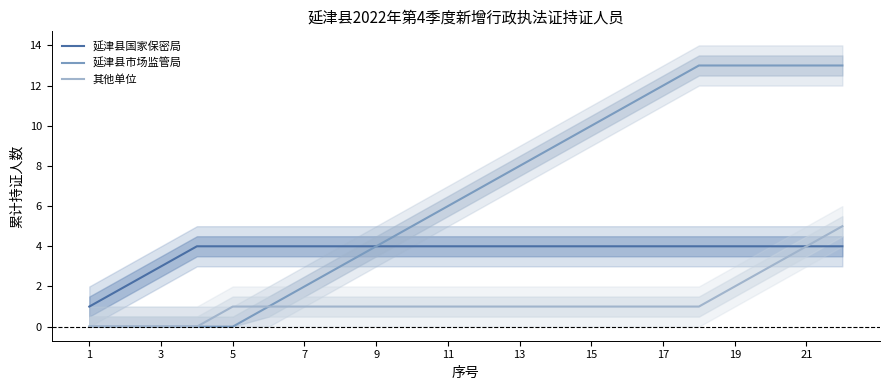

Is it true that 延津县国家保密局 equals 4 at 13?

True